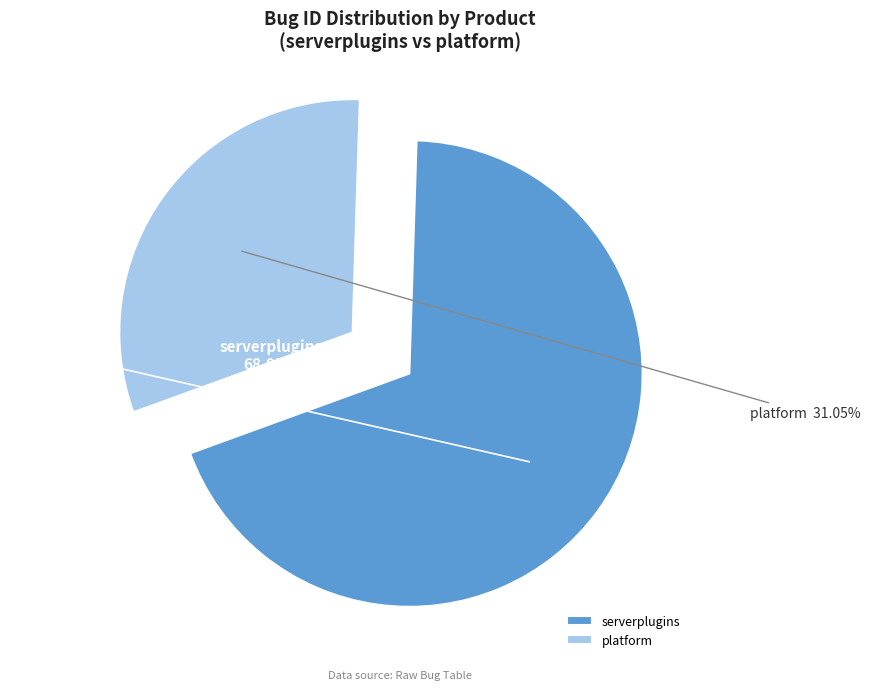

To the nearest percent, what is the average slice percentage?

50%